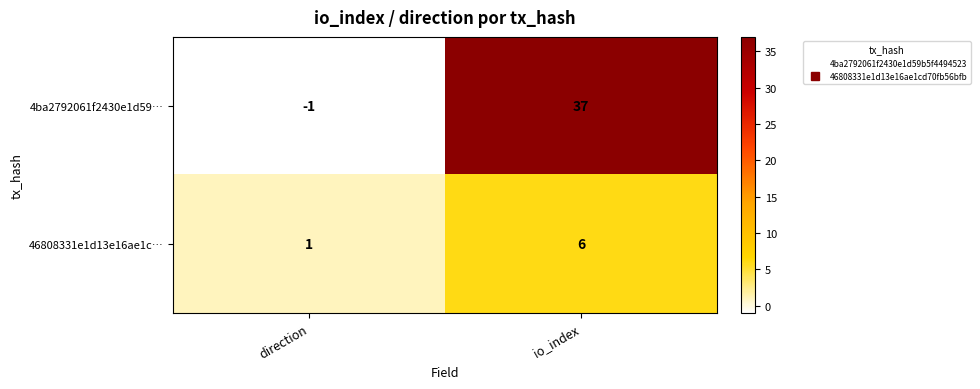

Which series has the largest total across all categories?

4ba2792061f2430e1d59…